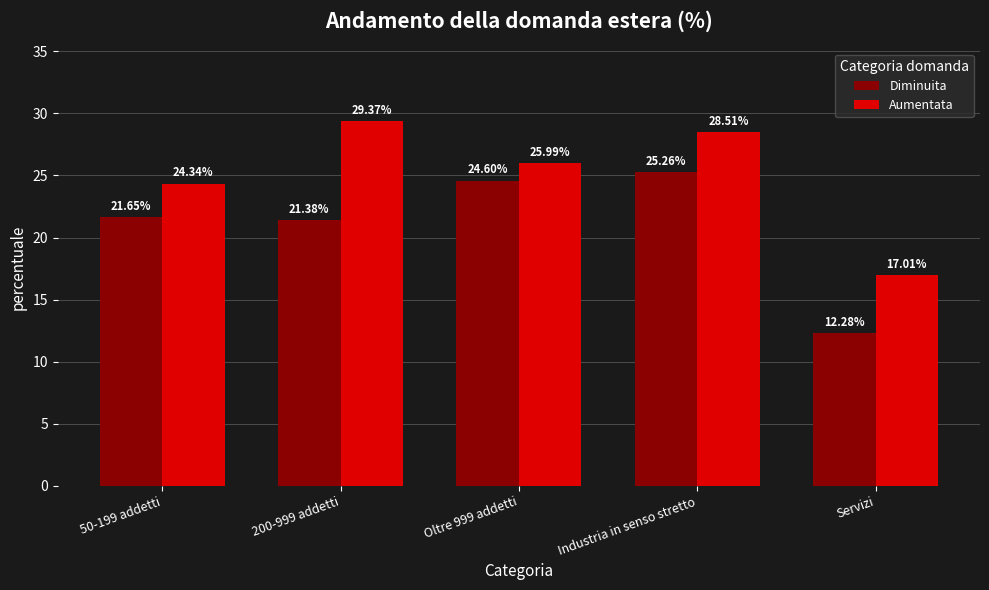

How many distinct data groups are displayed?

2